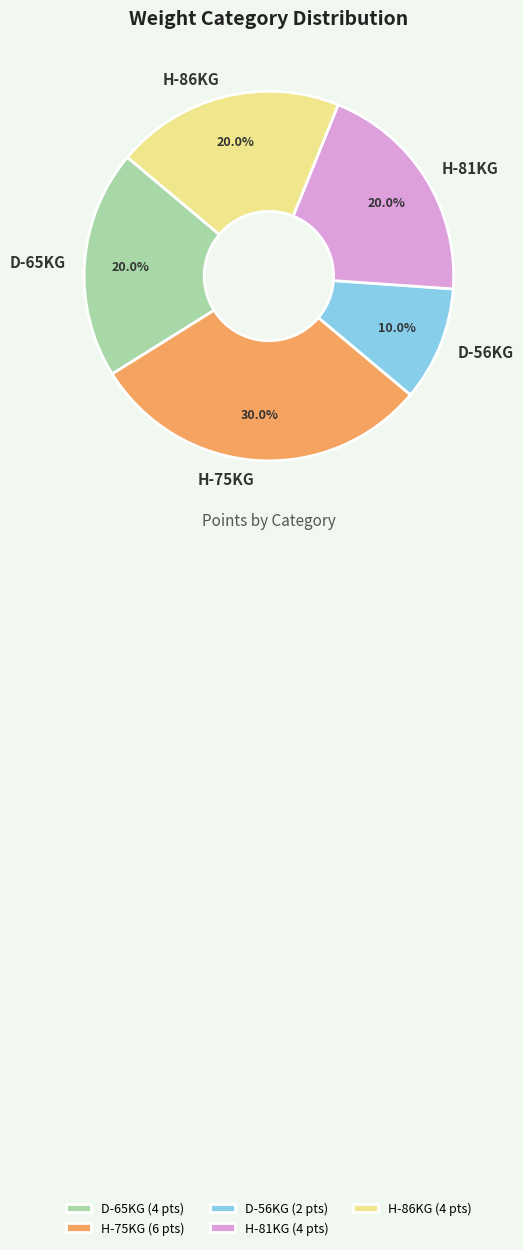

The H-75KG slice represents 24% of the pie. True or false?

False